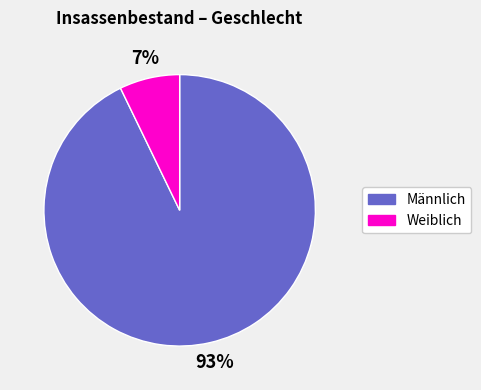

How many slices are in this pie chart?

2